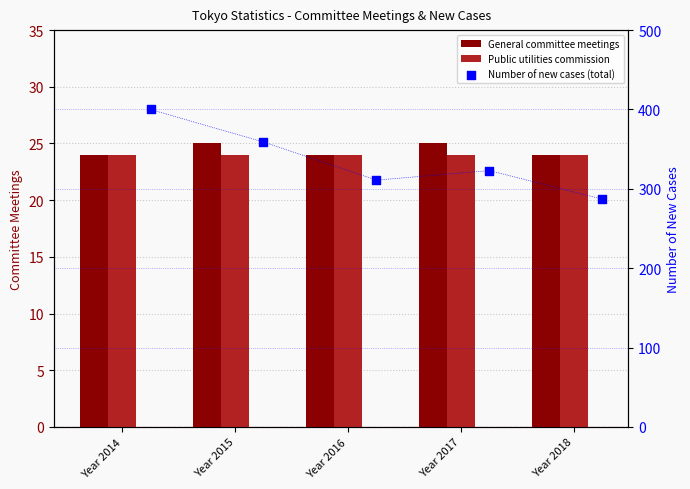

What are all the series names shown in the legend?

General committee meetings, Public utilities commission, Number of new cases (total)